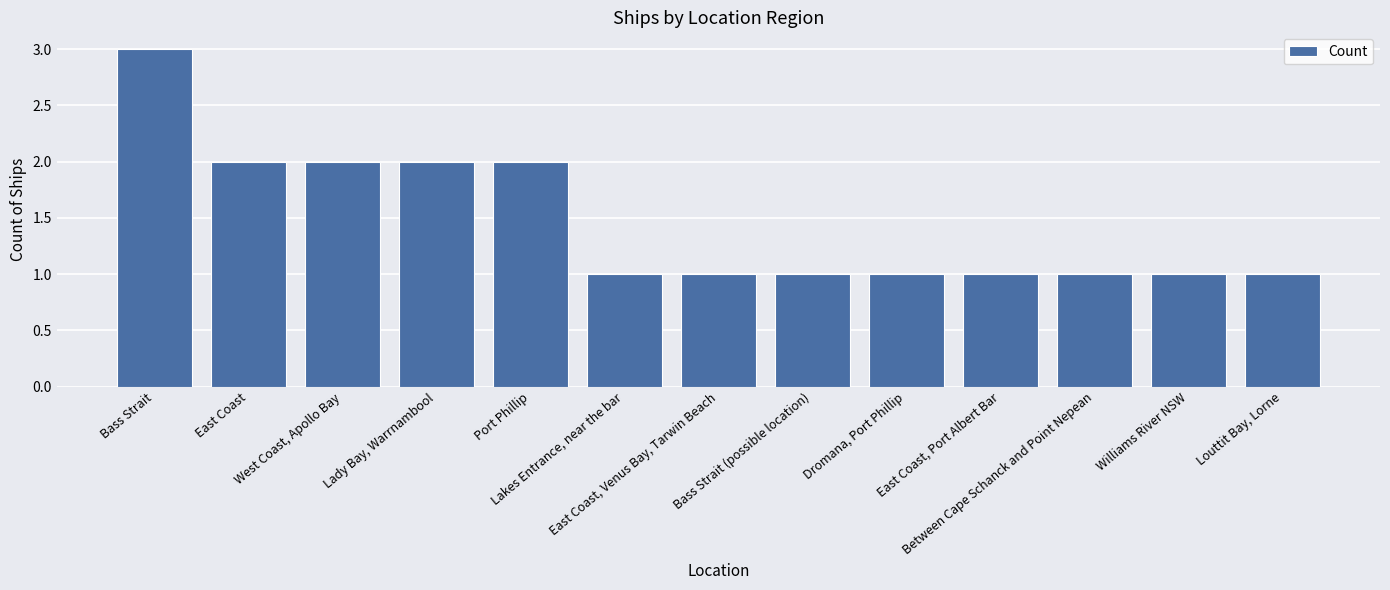

Is it true that the value at Bass Strait (possible location) is 0?

False